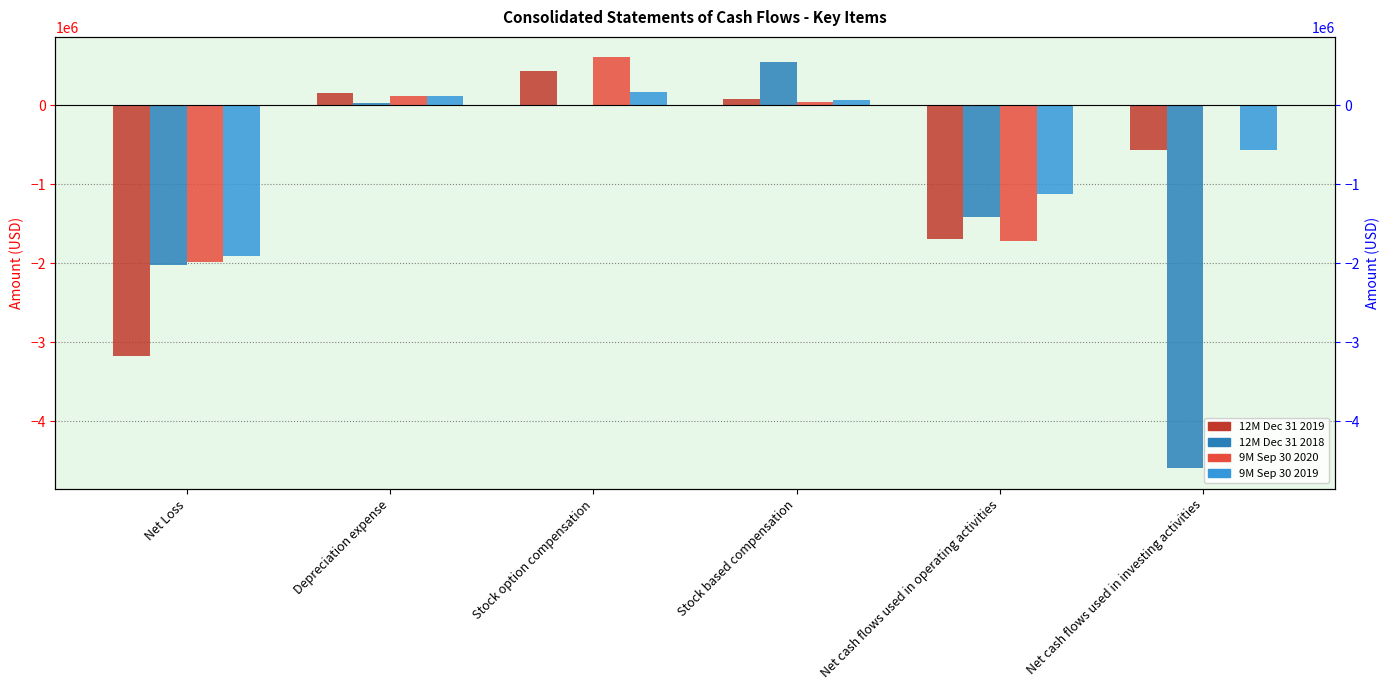

What is the greatest value displayed?

605150